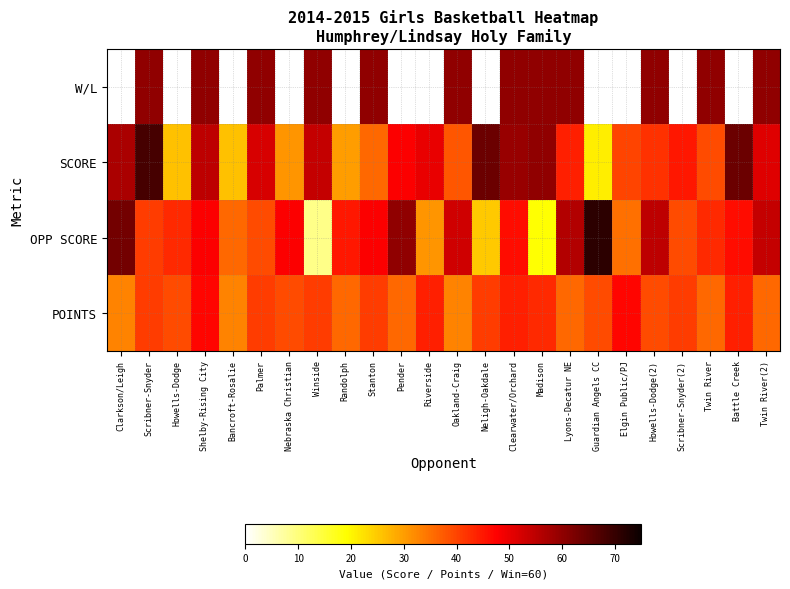

Between Howells-Dodge and Clearwater/Orchard, which series saw the biggest shift?

W/L